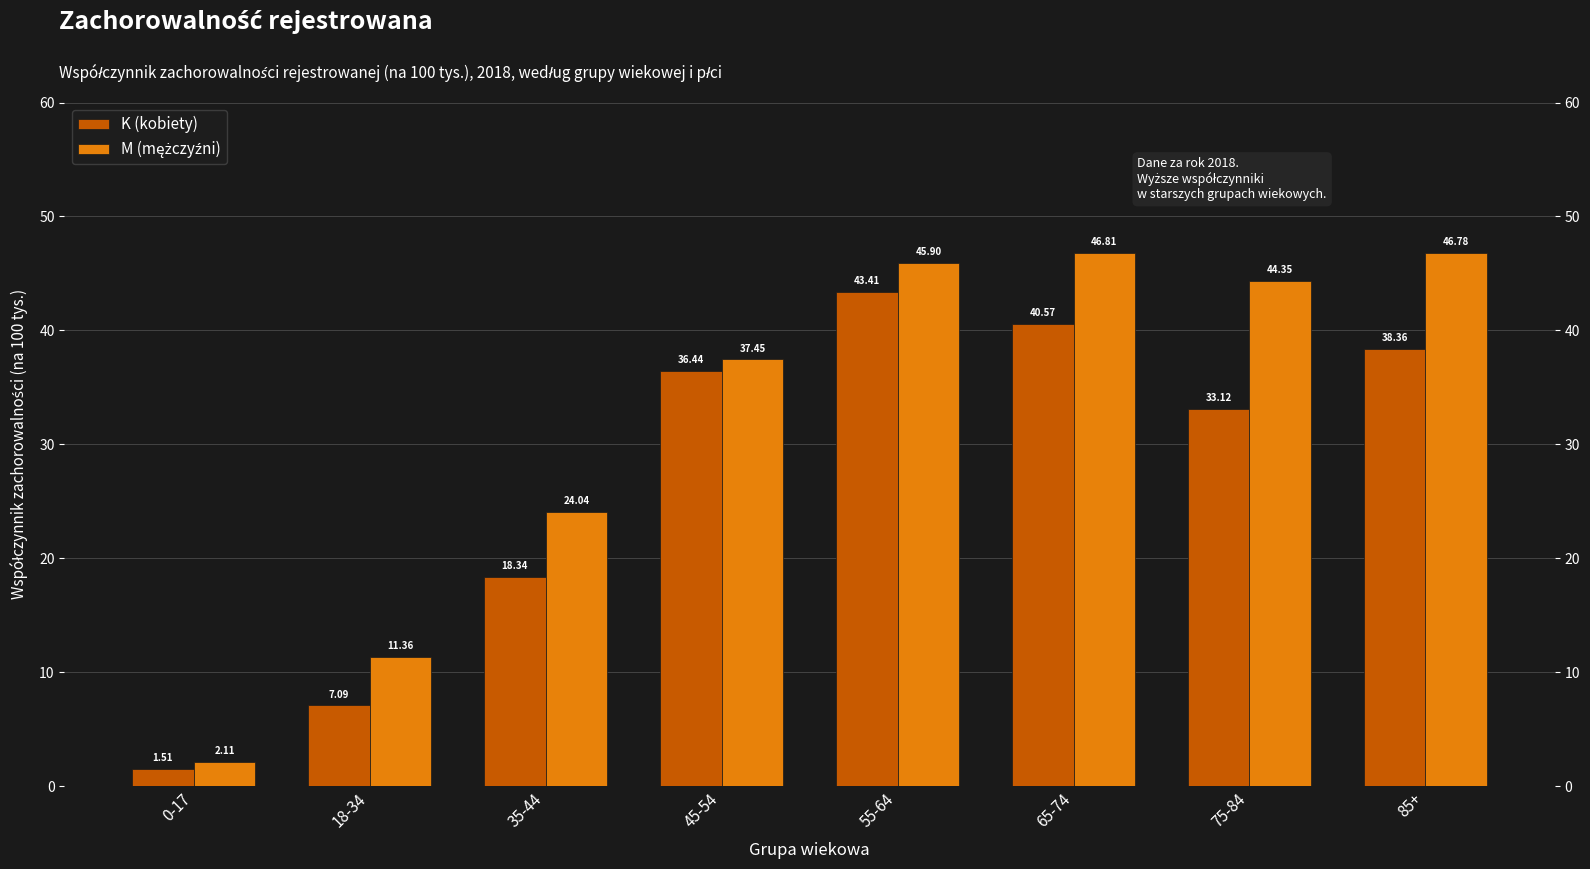

Which category has the lowest value in the M (mężczyźni) series?

0-17